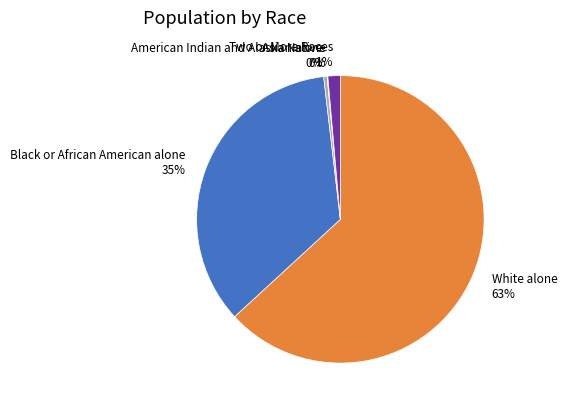

Which slice is the largest?

White alone 63%